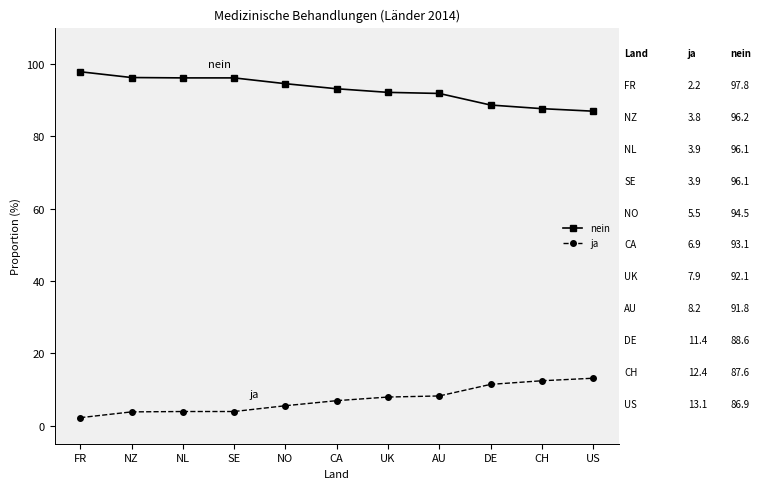

True or false: ja and nein intersect in this chart.

False